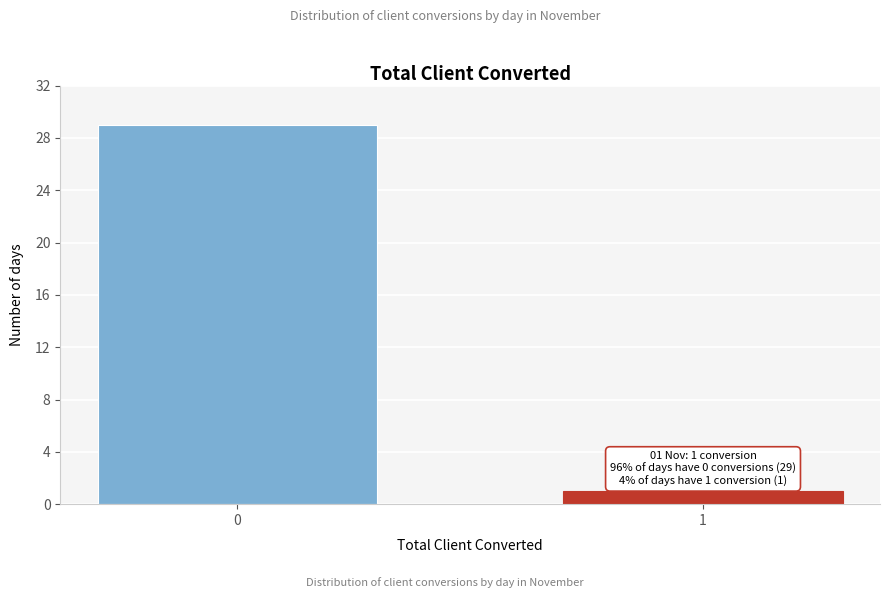

Reading left to right, transcribe all the data shown in this chart.

0=29	1=1